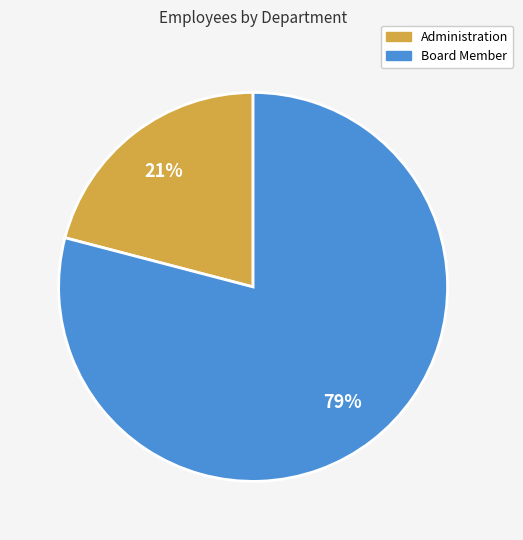

The Board Member slice represents 64% of the pie. True or false?

False